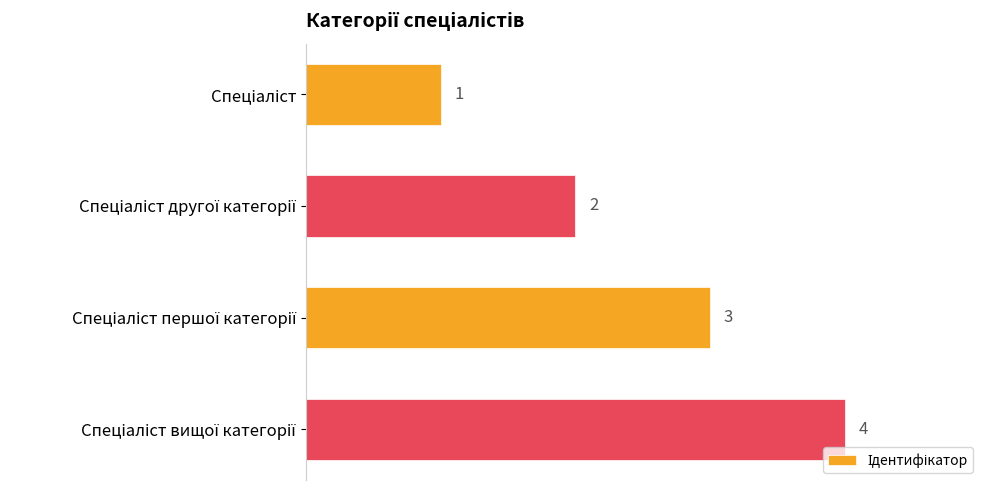

What is the value of the 4th bar from the top?

4